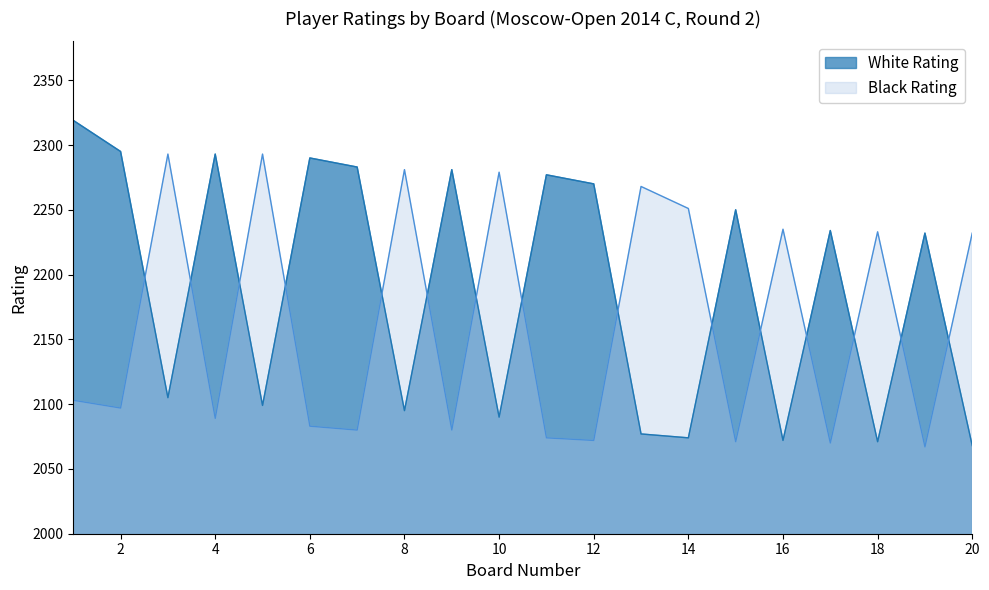

Which series has the largest range (max minus min)?

White Rating